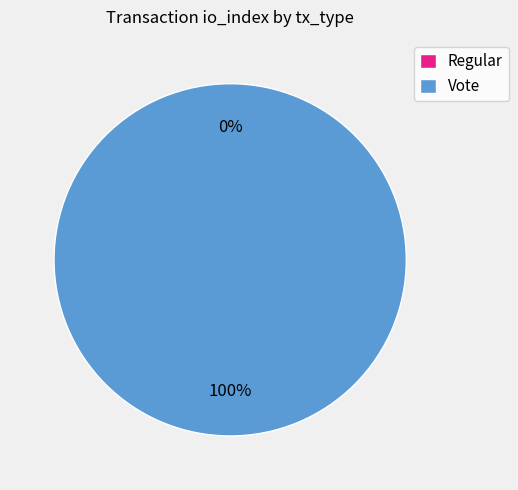

How many slices are in this pie chart?

2